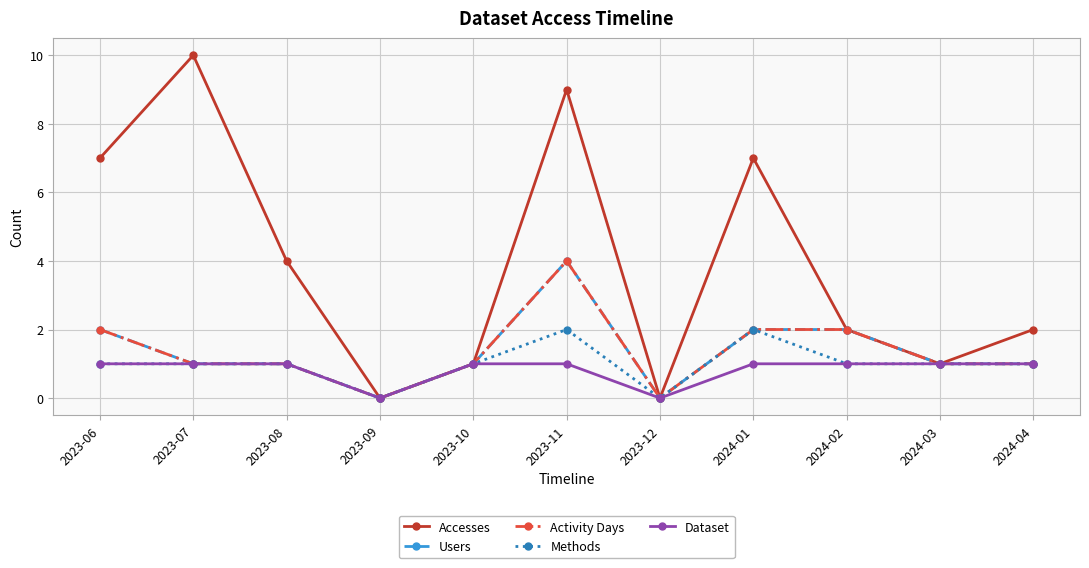

True or false: Activity Days and Users cross at least once.

False